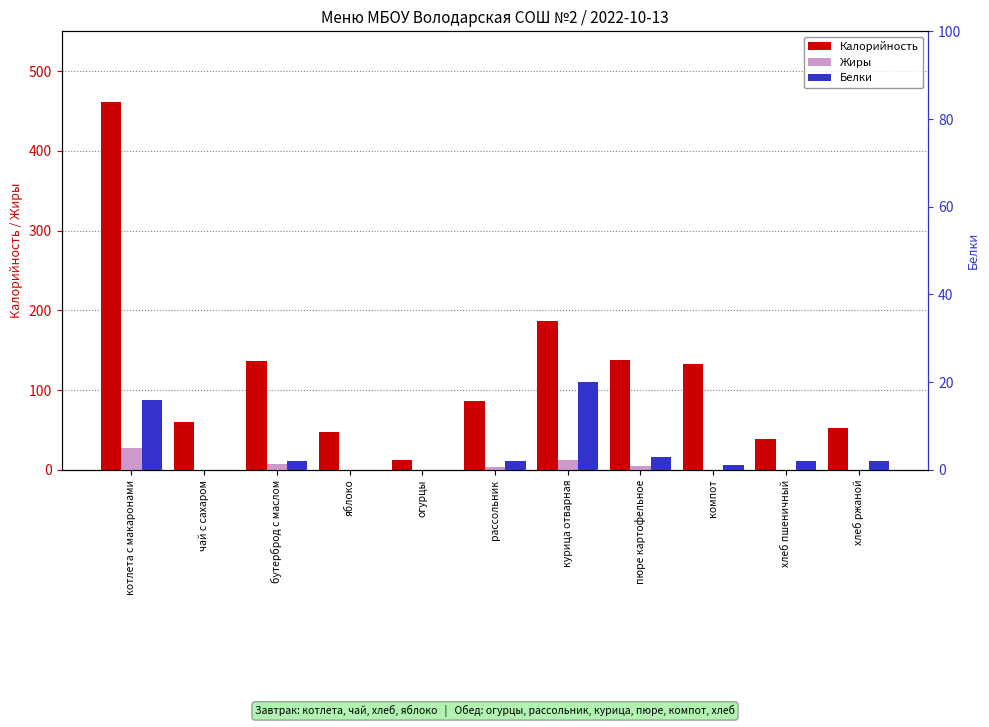

At which label does Жиры reach its minimum?

чай с сахаром